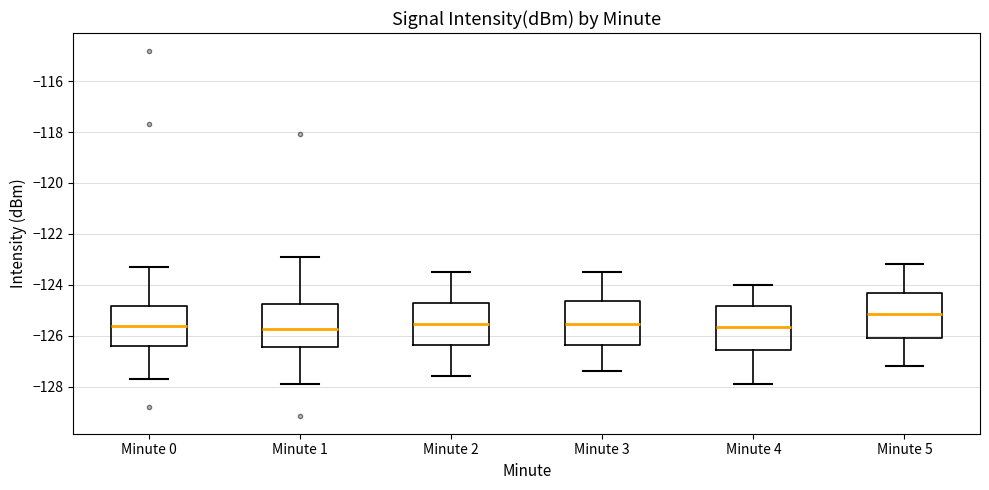

Reading left to right, read every box against the y-axis: the position of its median line, the range the box covers, and the ends of its whiskers. The values are not printed on the chart, so give them approximately, as read against the axis.

Minute 0: median -125.6, box -126.4 to -124.8, whiskers -127.6 to -123.4
Minute 1: median -125.8, box -126.4 to -124.8, whiskers -127.8 to -123.0
Minute 2: median -125.6, box -126.4 to -124.8, whiskers -127.6 to -123.4
Minute 3: median -125.6, box -126.4 to -124.6, whiskers -127.4 to -123.4
Minute 4: median -125.6, box -126.6 to -124.8, whiskers -127.8 to -124.0
Minute 5: median -125.2, box -126.0 to -124.4, whiskers -127.2 to -123.2